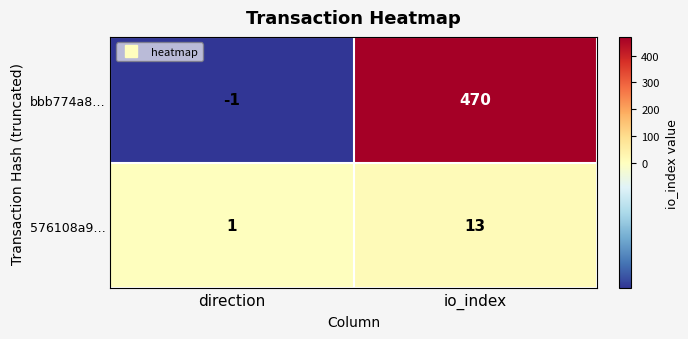

Reading left to right, transcribe all the data shown in this chart.

bbb774a8…: -1	470
576108a9…: 1	13